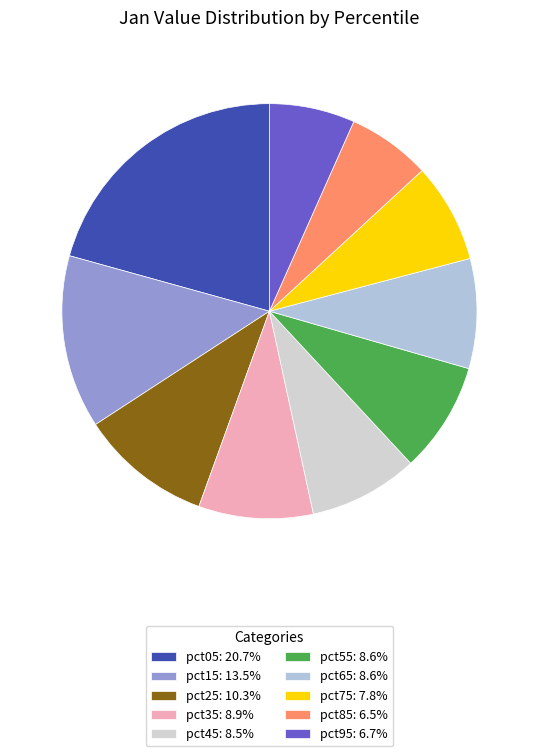

Does pct05 represent more than half of the total?

No